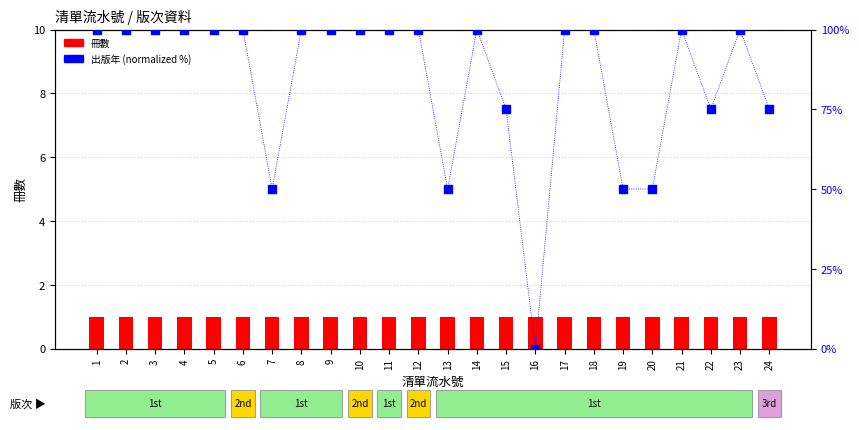

What are all the series names shown in the legend?

冊數, 出版年 (normalized %)